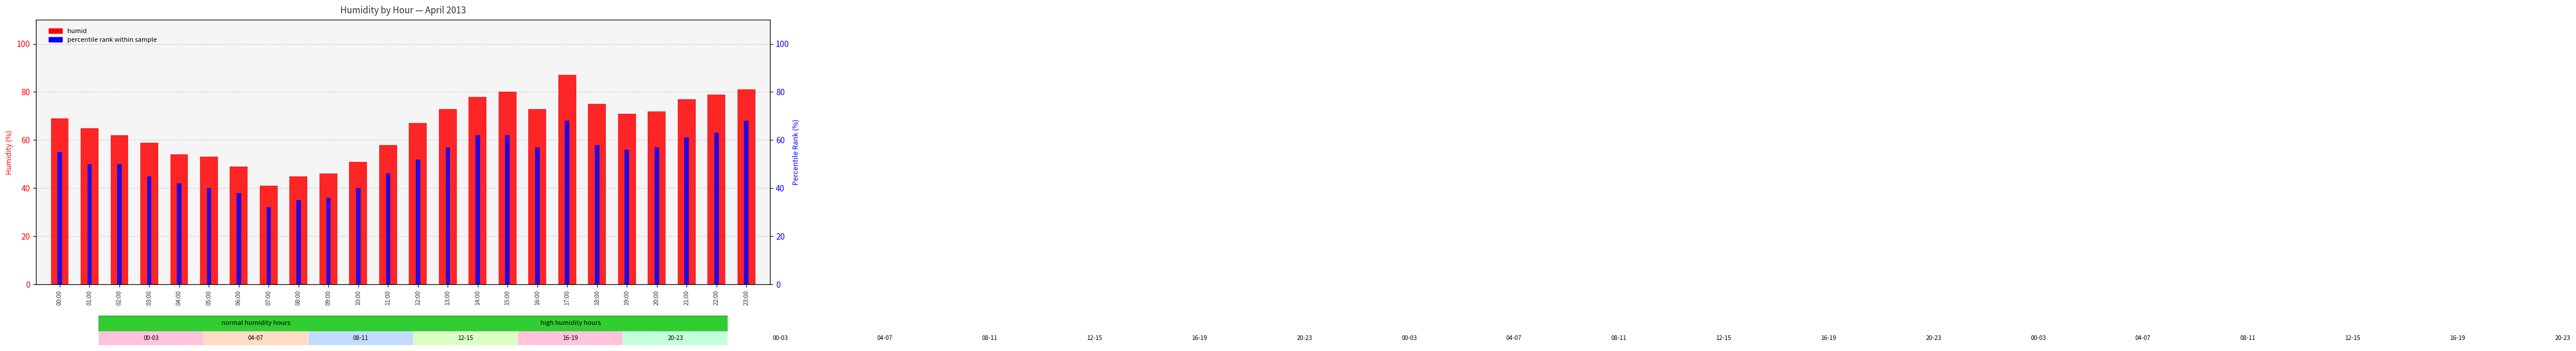

Reading left to right, list all the values displayed in this chart.

humid: 69	65	62	59	54	53	49	41	45	46	51	58	67	73	78	80	73	87	75	71	72	77	79	81
percentile rank within sample: 55	50	50	45	42	40	38	32	35	36	40	46	52	57	62	62	57	68	58	56	57	61	63	68